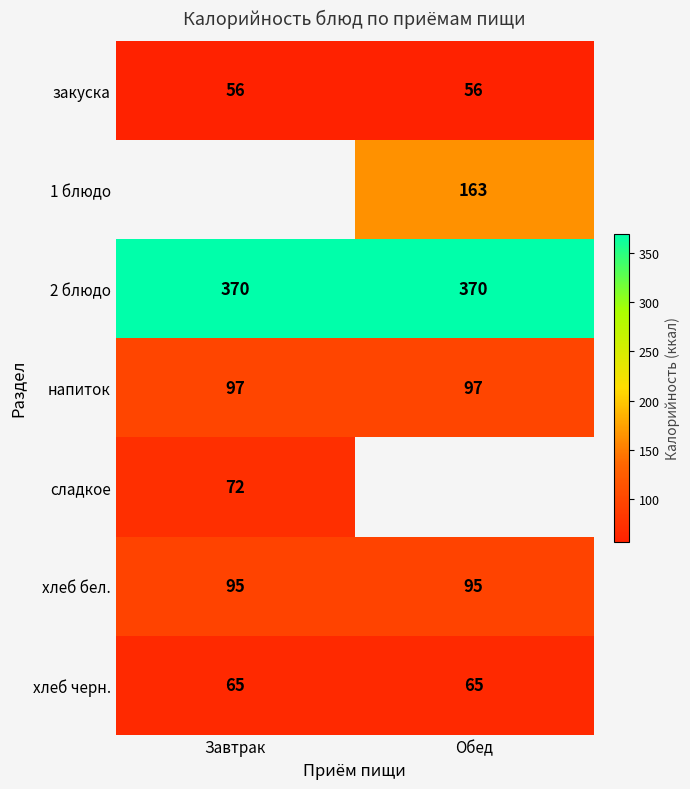

What is the lowest value of the закуска series?

56